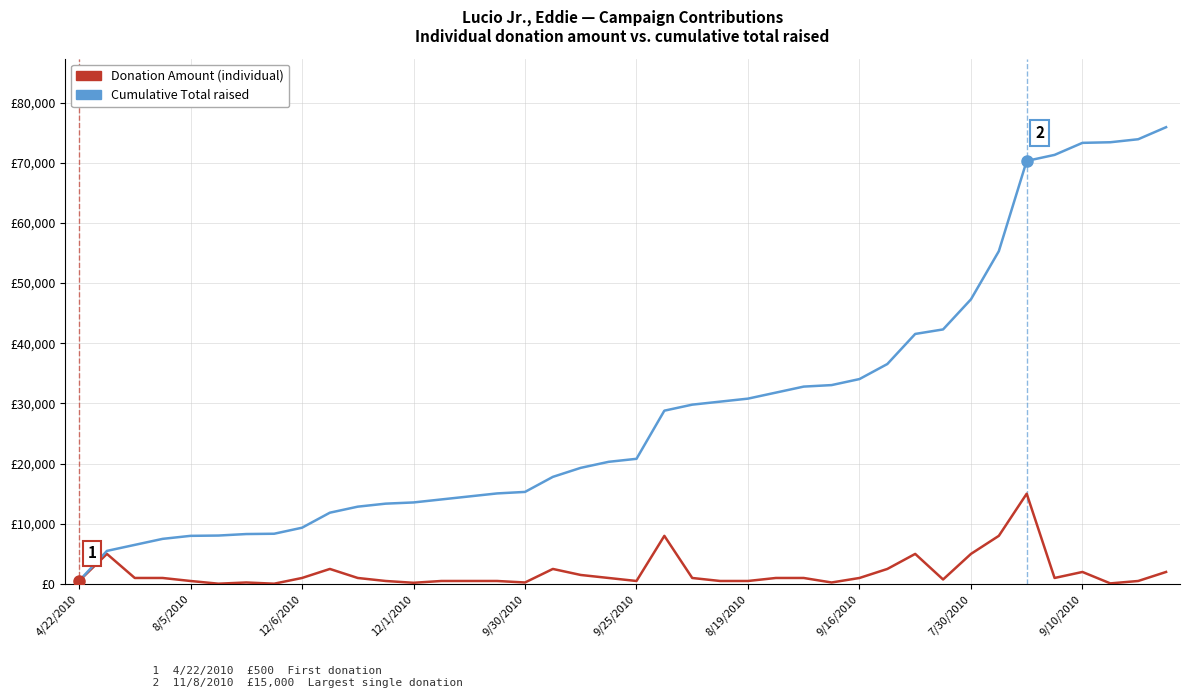

Does the chart display data point markers on the line(s)?

No